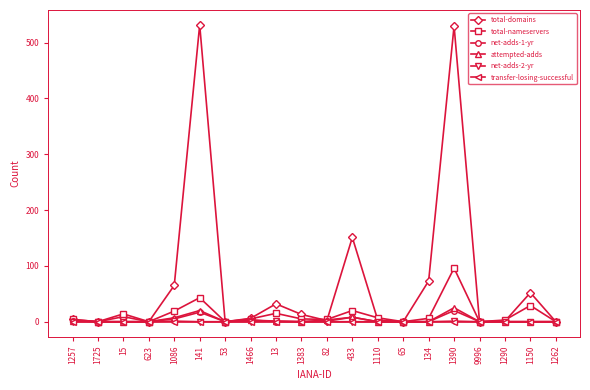

Which series has the largest total across all categories?

total-domains